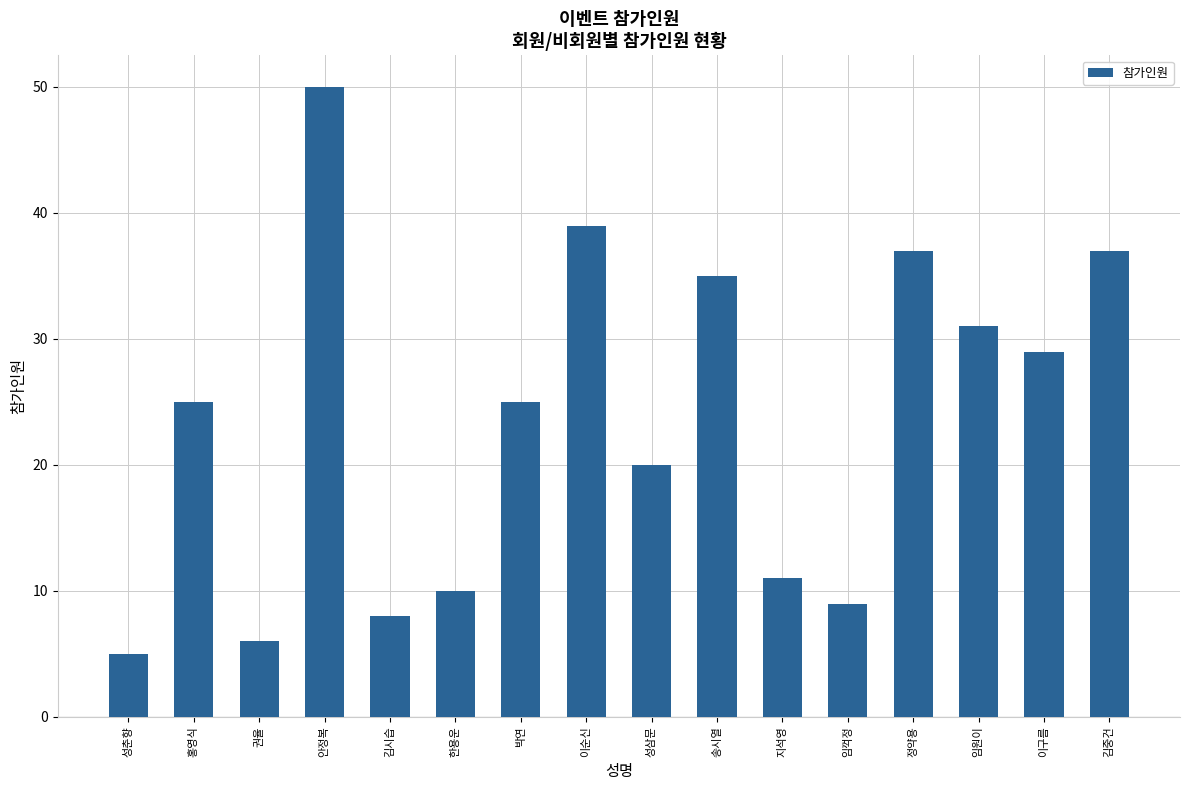

Between 김중건 and 임꺽정, which is larger?

김중건